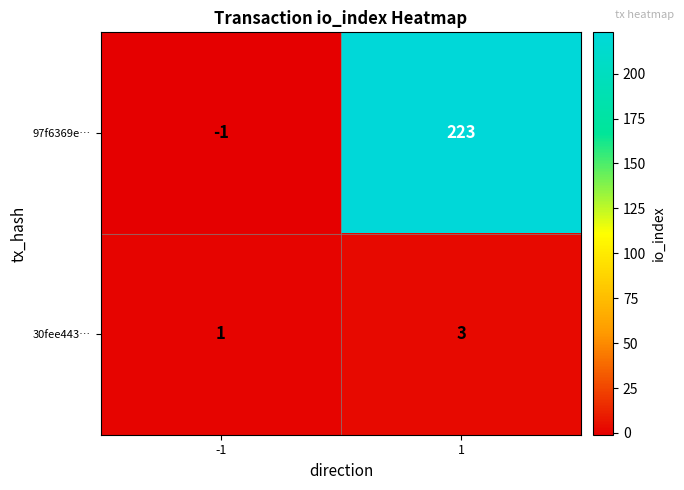

How many categories are shown in the chart?

2